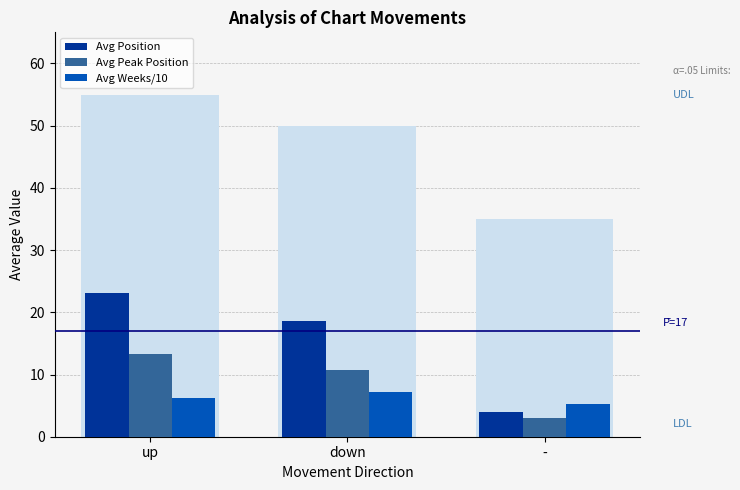

At which label does Avg Position reach its peak?

up